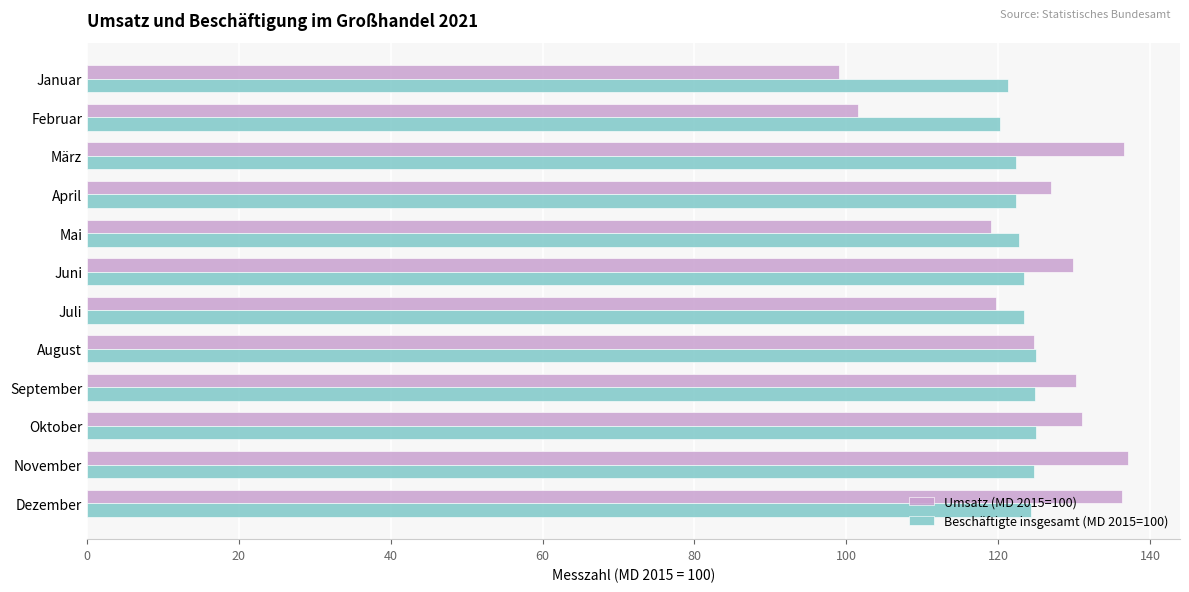

List the series in order of their peak value, lowest first.

Beschäftigte insgesamt (MD 2015=100), Umsatz (MD 2015=100)